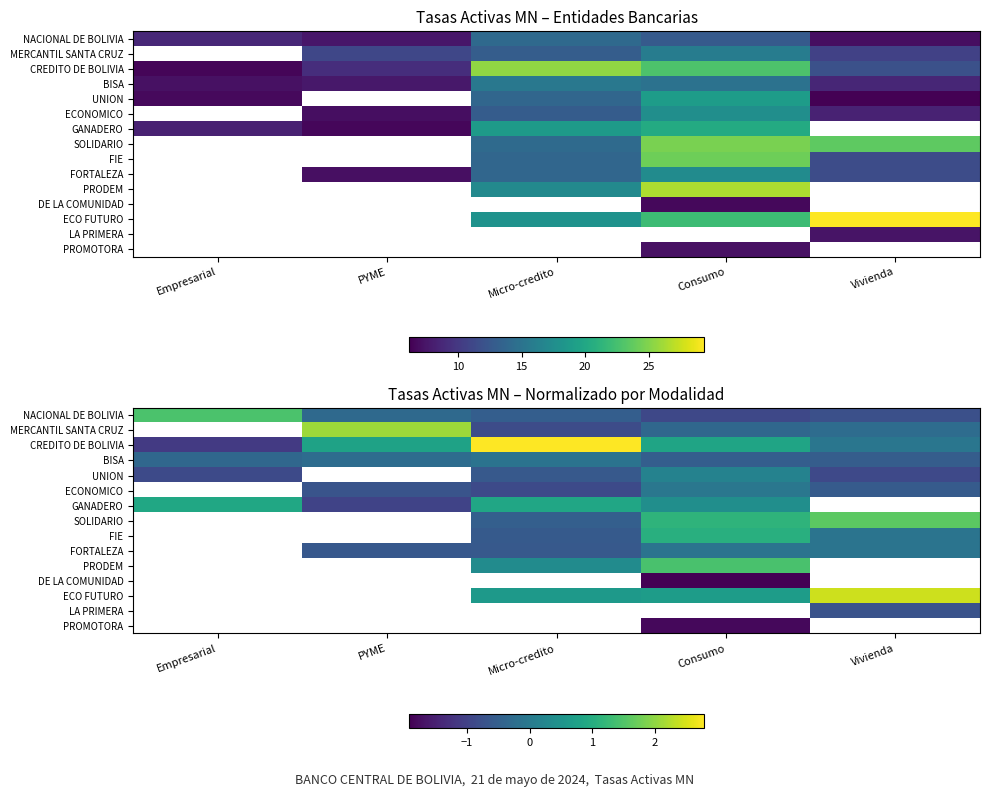

How many values in FORTALEZA are below zero?

4